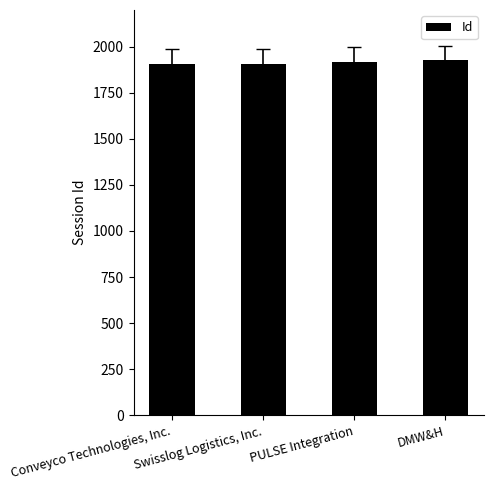

Read the value at DMW&H, to the nearest 5.

1925